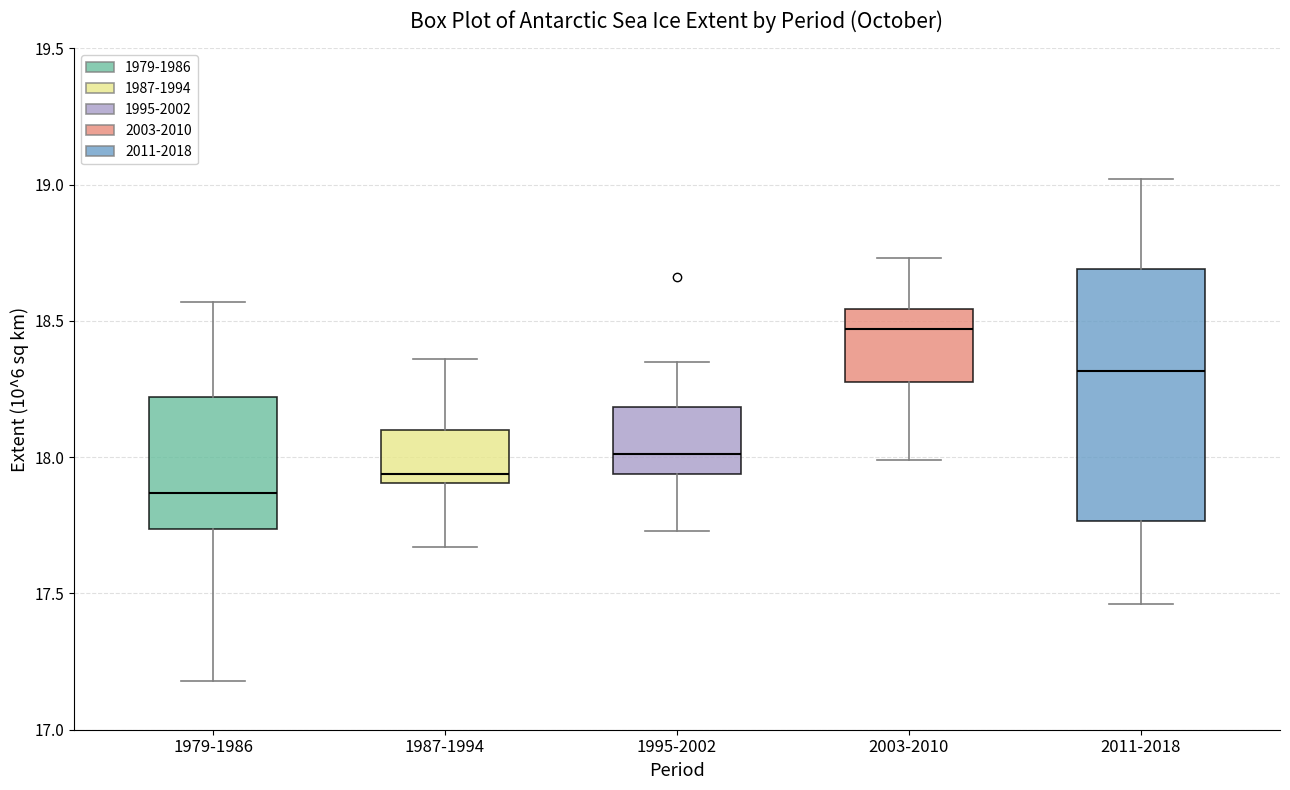

Where does the lower whisker of the box for 1987-1994 end on the y-axis? The values are not printed on the chart, so give them approximately, as read against the axis.

17.65